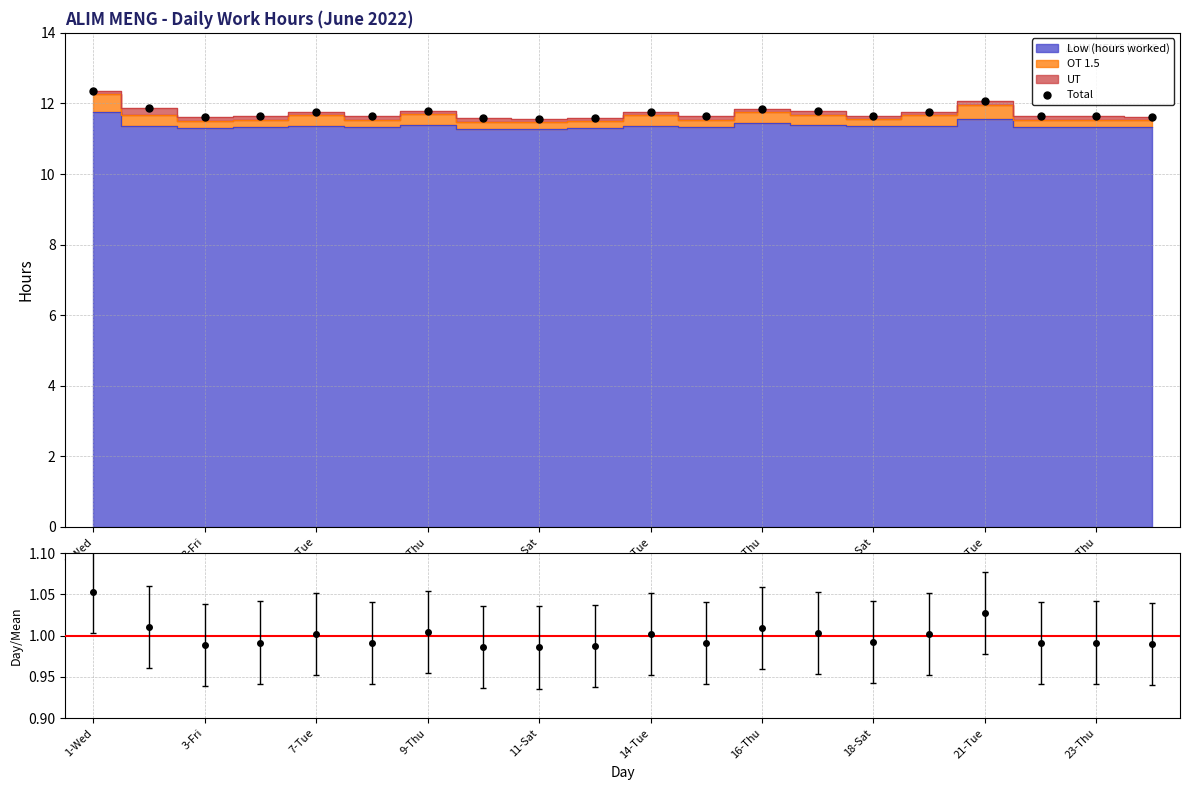

Which label corresponds to the smallest value in the chart?

11-Sat